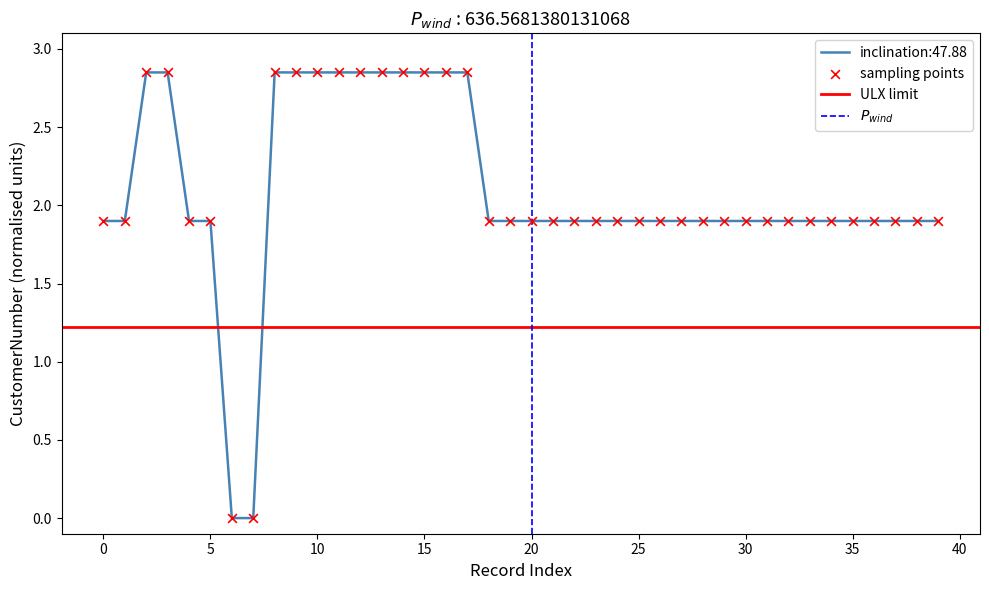

The value of inclination:47.88 at 15 is 1.3. True or false?

False